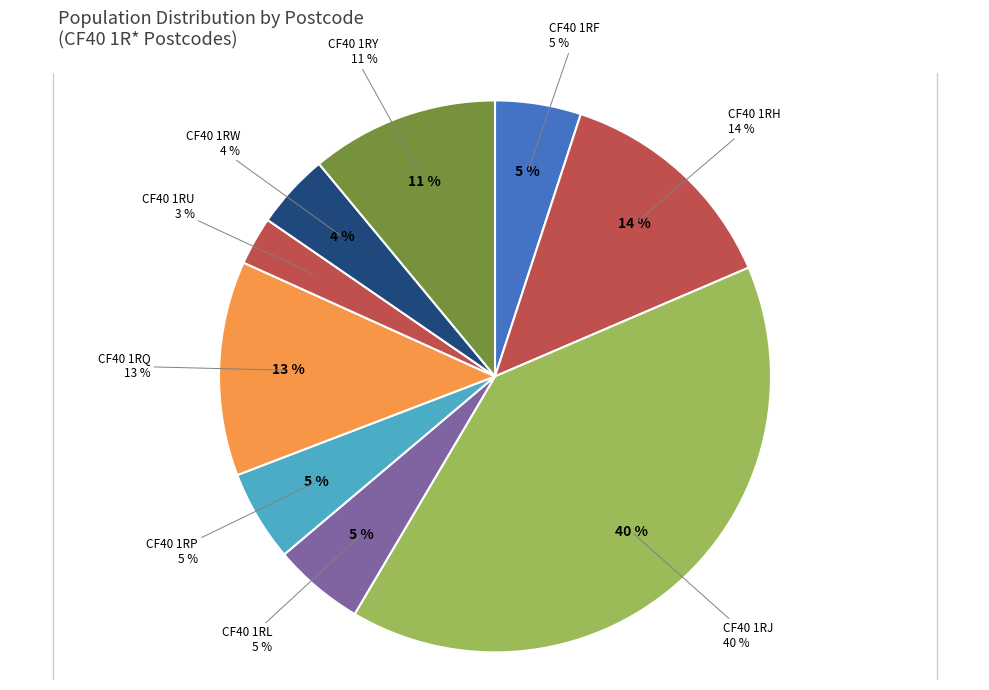

Combined, what portion of the pie is CF40 1RY and CF40 1RL?

16.4%